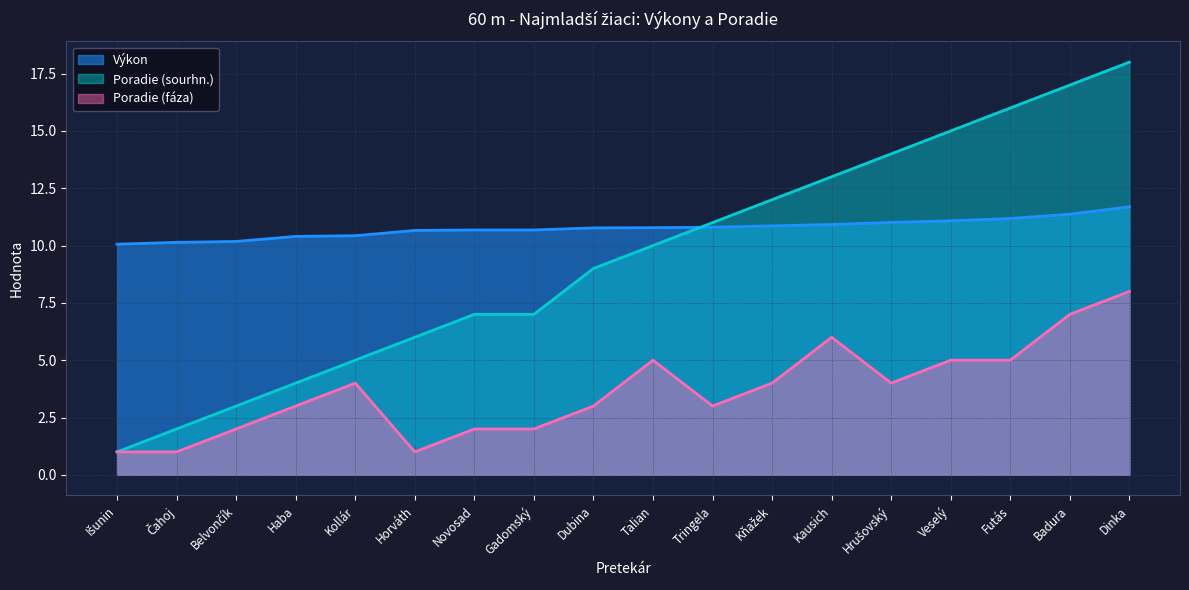

What is the maximum value for Výkon?

11.7